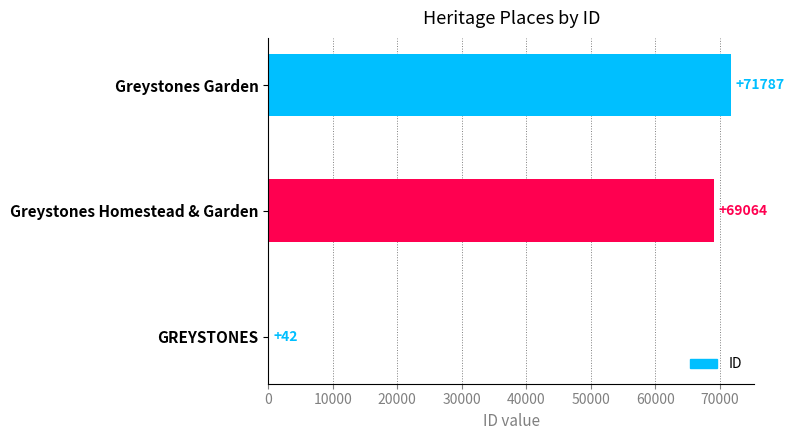

How many data points does each series have?

3